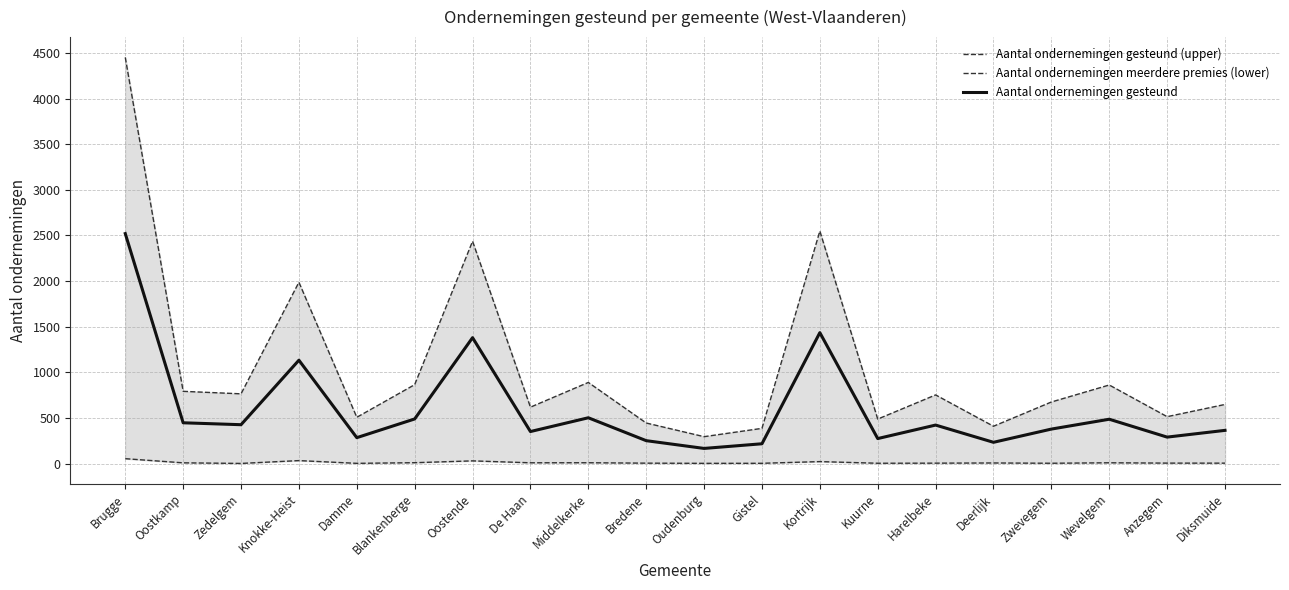

At Blankenberge, list the series in order from largest to smallest.

Aantal ondernemingen gesteund (upper), Aantal ondernemingen gesteund, Aantal ondernemingen meerdere premies (lower)